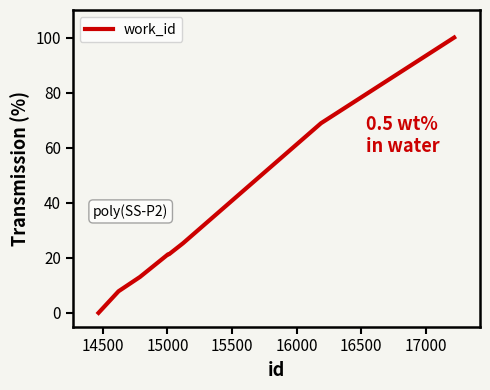

What is the greatest value displayed?

100.0